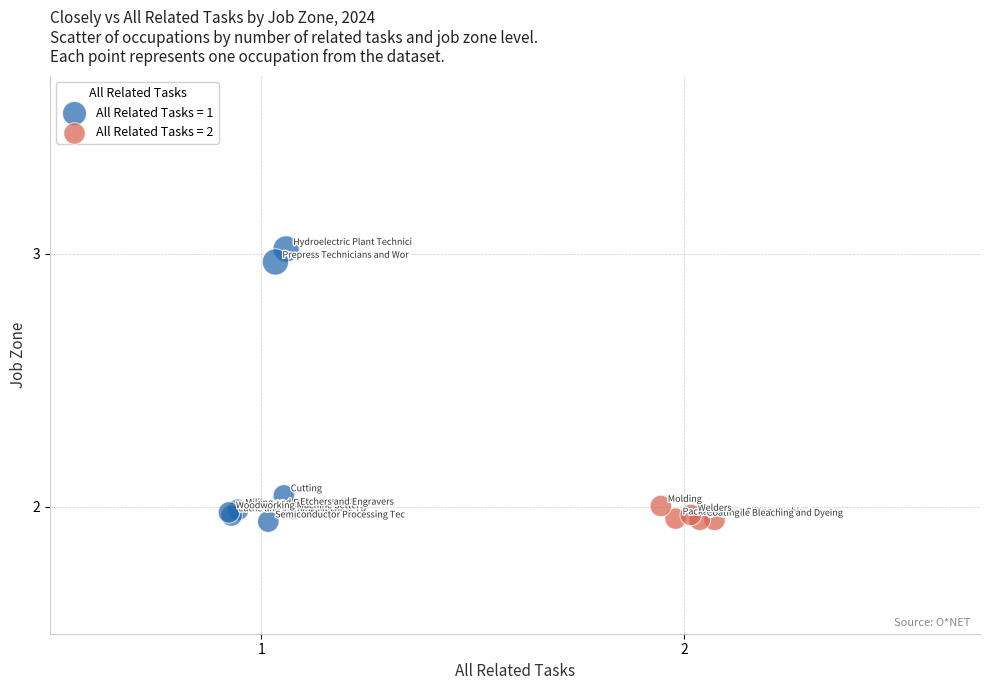

Which series has the largest Y range (max minus min)?

All Related Tasks = 1